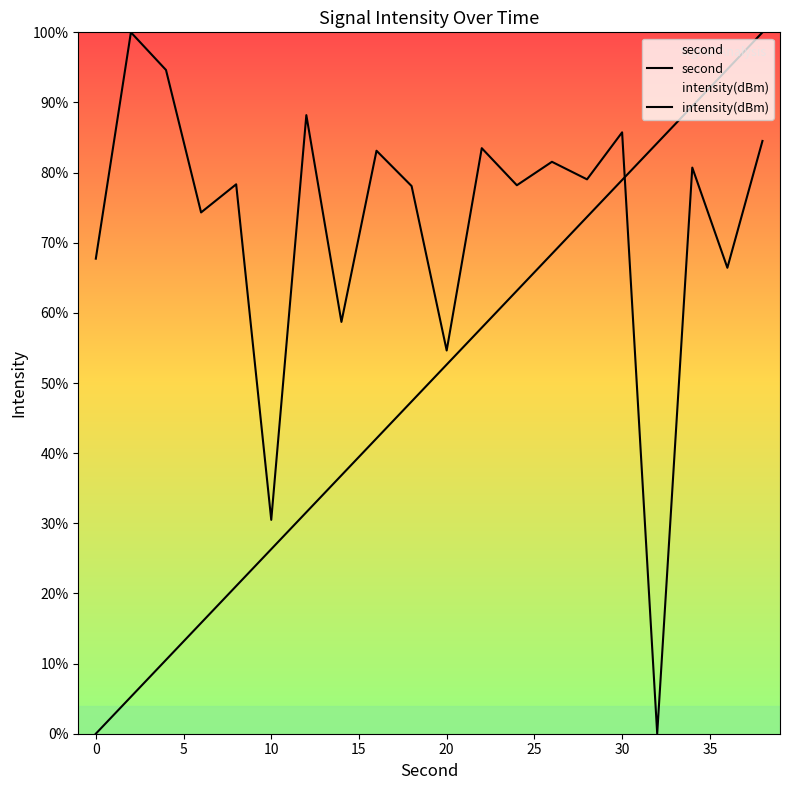

How many values in the second series are below 52?

10